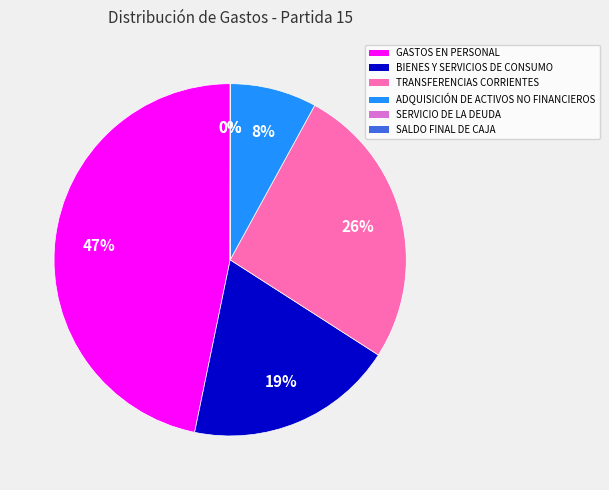

To the nearest percent, what is the difference between the largest and smallest slice percentages?

47%